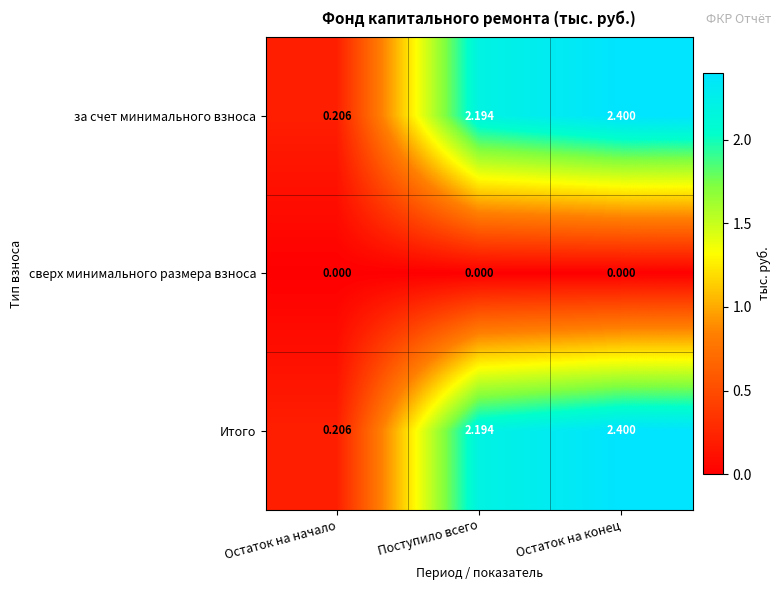

Rank the categories by за счет минимального взноса value from highest to lowest.

Остаток на конец, Поступило всего, Остаток на начало